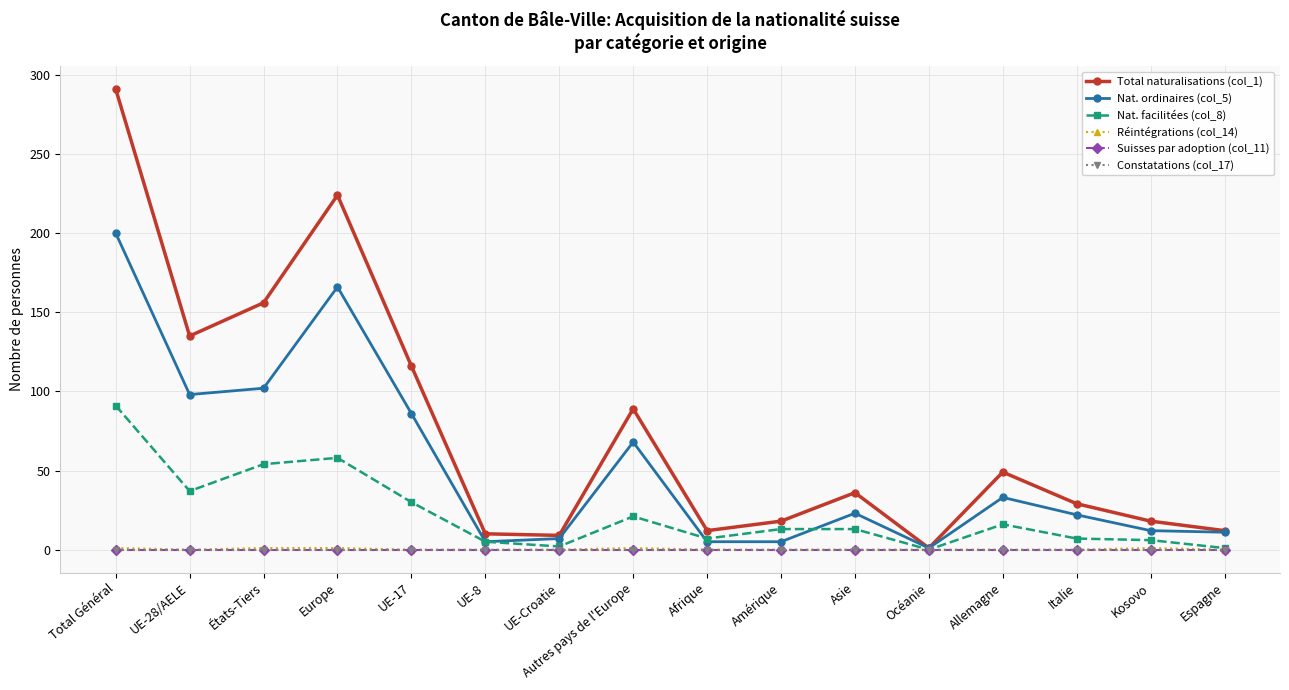

True or false: Suisses par adoption (col_11) and Total naturalisations (col_1) cross at least once.

False